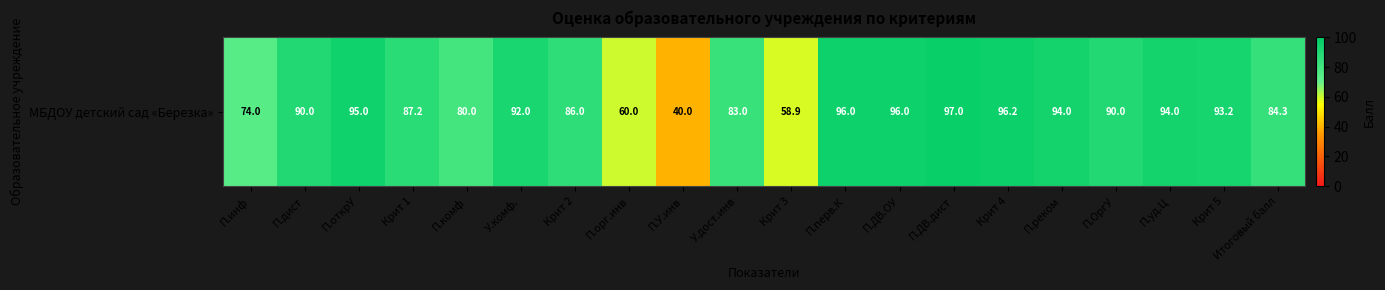

What is the average value?

84.3